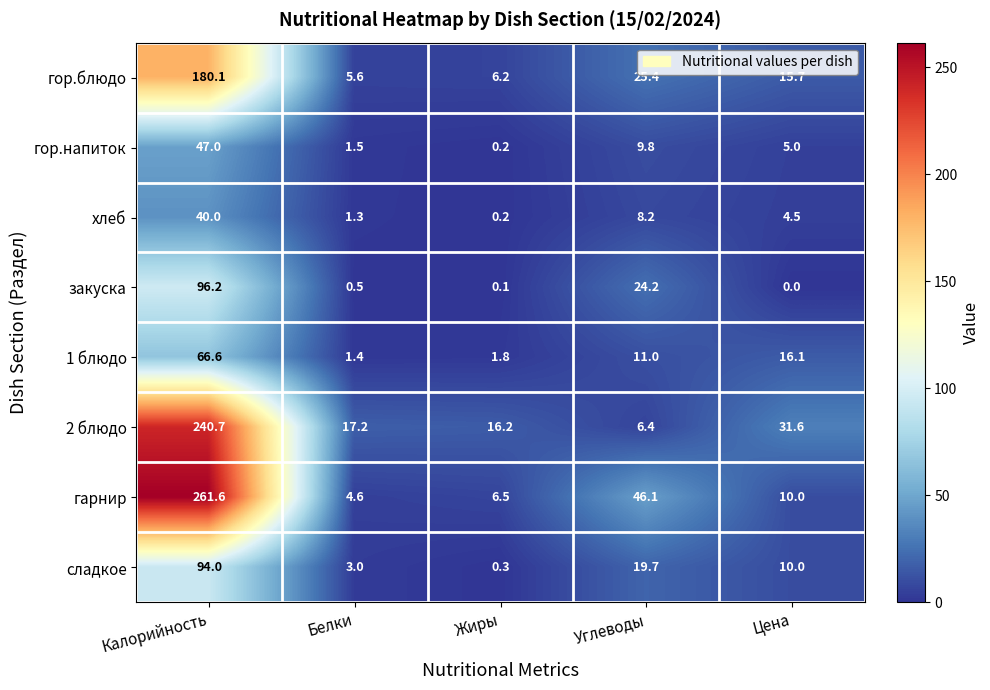

At which category does the chart reach its minimum across all series?

Цена